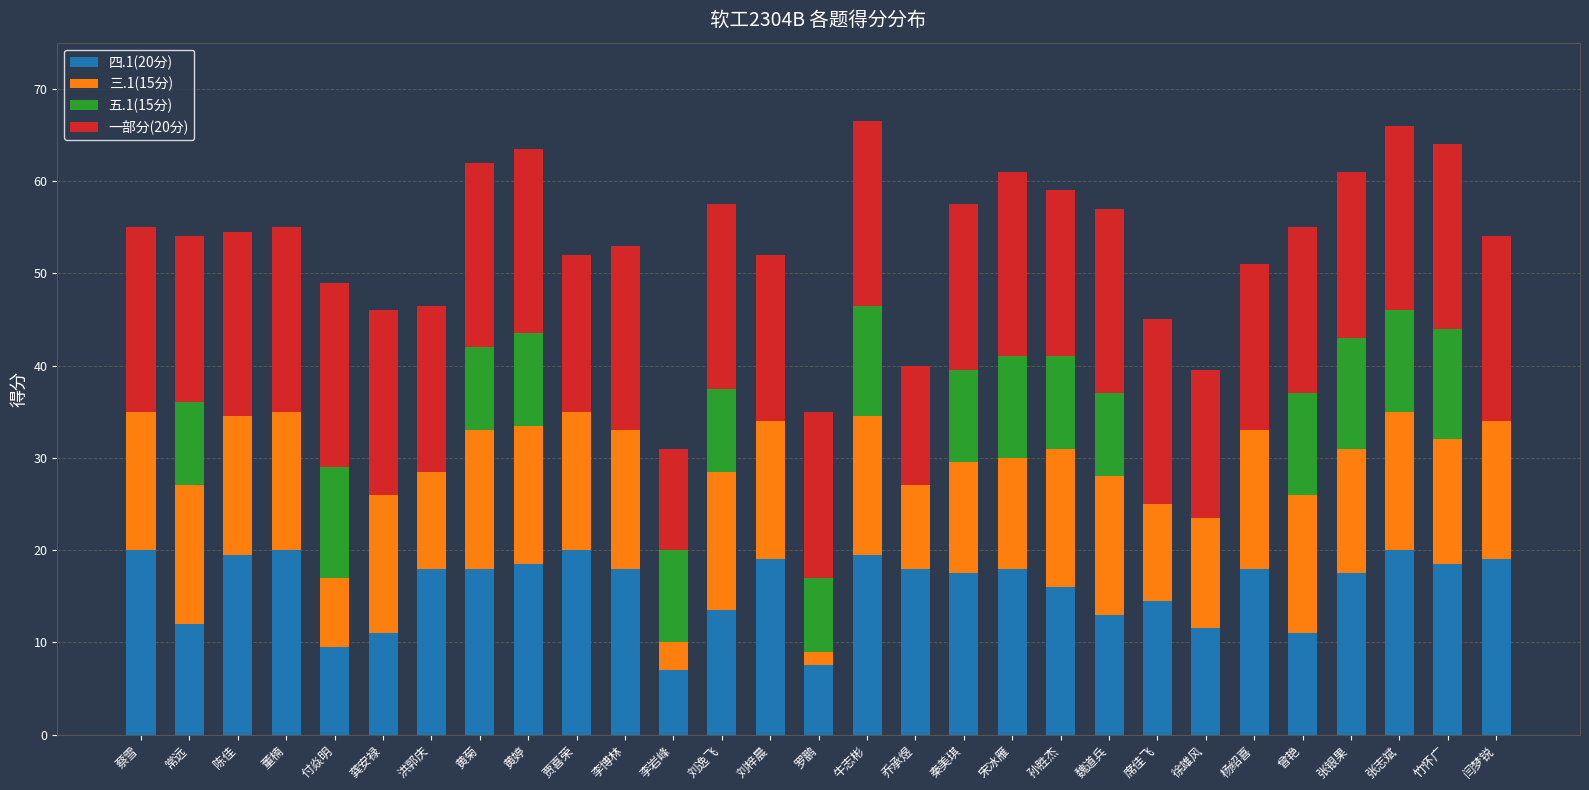

What is the highest value of the 四.1(20分) series?

20.0